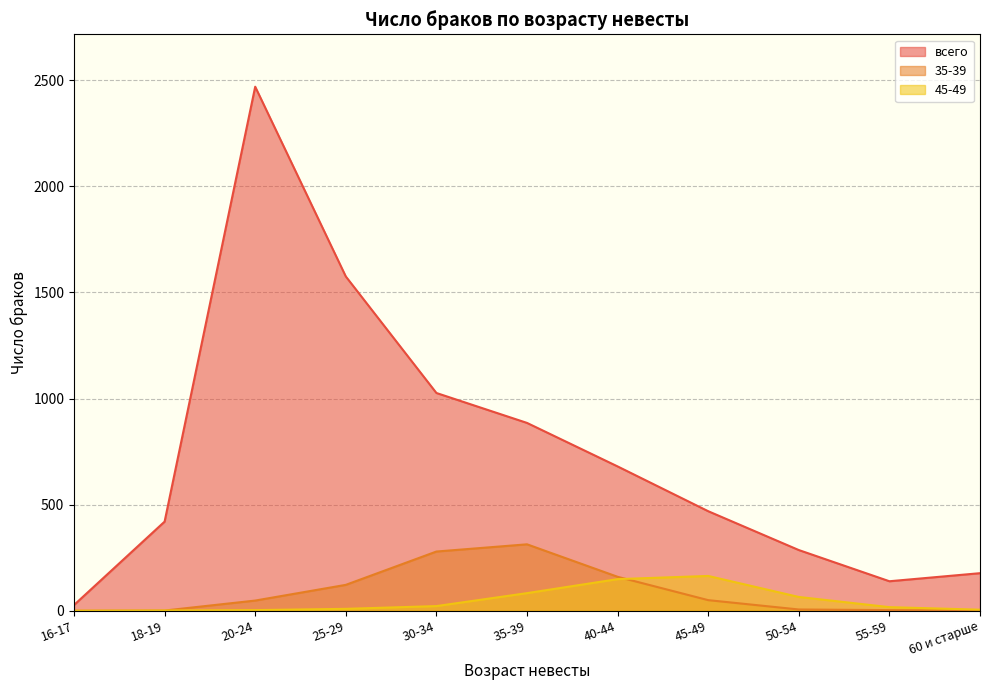

Where does the 45-49 series first go above 17?

30-34